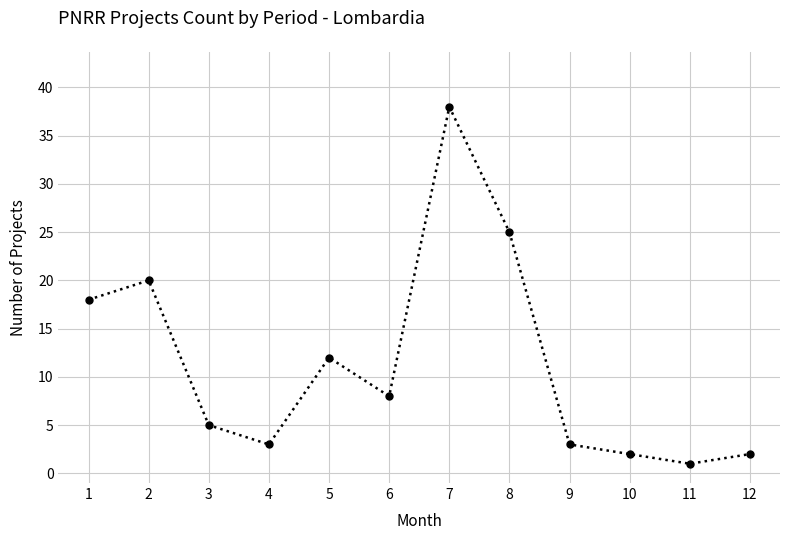

What is the difference between the second highest and second lowest values?

23